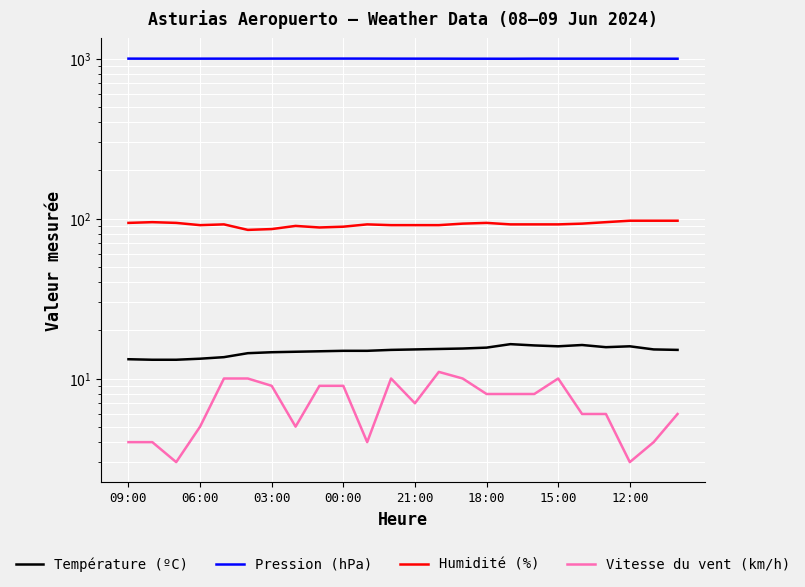

At which label is Humidité (%) closest to 91?

06:00